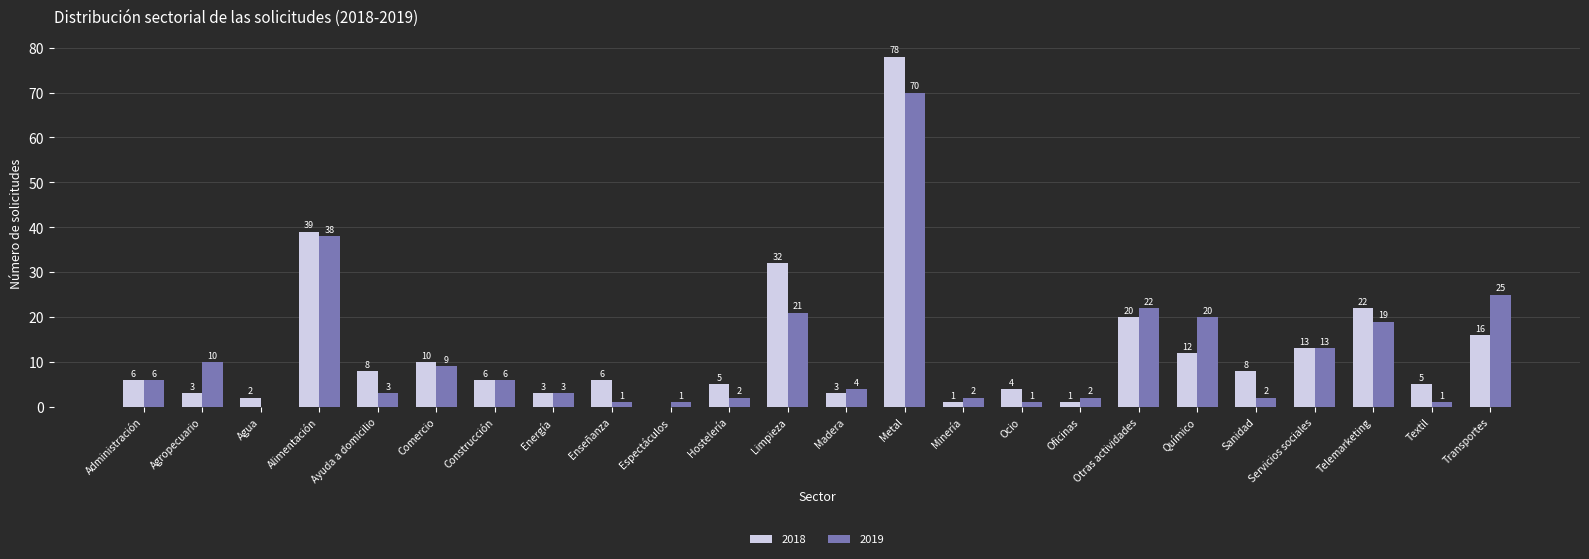

At which category is the sum across all series the highest?

Metal